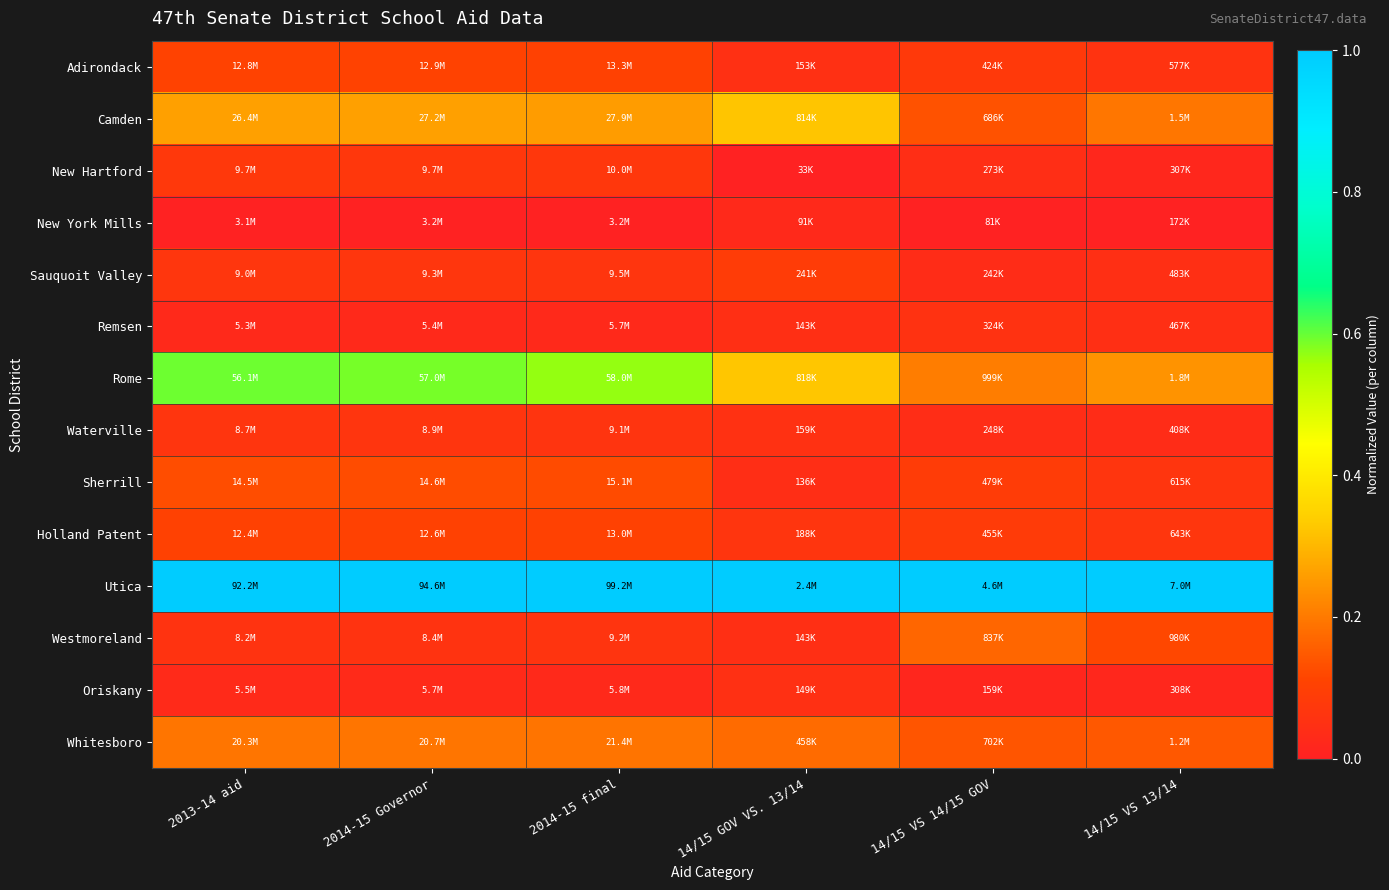

Reading right to left, extract all data points from this chart.

Adirondack: 14/15 VS 13/14=0.1	14/15 VS 14/15 GOV=0.1	14/15 GOV VS. 13/14=0.0	2014-15 final=0.1	2014-15 Governor=0.1	2013-14 aid=0.1
Camden: 14/15 VS 13/14=0.2	14/15 VS 14/15 GOV=0.1	14/15 GOV VS. 13/14=0.3	2014-15 final=0.3	2014-15 Governor=0.3	2013-14 aid=0.3
New Hartford: 14/15 VS 13/14=0.0	14/15 VS 14/15 GOV=0.0	14/15 GOV VS. 13/14=0.0	2014-15 final=0.1	2014-15 Governor=0.1	2013-14 aid=0.1
New York Mills: 14/15 VS 13/14=0.0	14/15 VS 14/15 GOV=0.0	14/15 GOV VS. 13/14=0.0	2014-15 final=0.0	2014-15 Governor=0.0	2013-14 aid=0.0
Sauquoit Valley: 14/15 VS 13/14=0.0	14/15 VS 14/15 GOV=0.0	14/15 GOV VS. 13/14=0.1	2014-15 final=0.1	2014-15 Governor=0.1	2013-14 aid=0.1
Remsen: 14/15 VS 13/14=0.0	14/15 VS 14/15 GOV=0.1	14/15 GOV VS. 13/14=0.0	2014-15 final=0.0	2014-15 Governor=0.0	2013-14 aid=0.0
Rome: 14/15 VS 13/14=0.2	14/15 VS 14/15 GOV=0.2	14/15 GOV VS. 13/14=0.3	2014-15 final=0.6	2014-15 Governor=0.6	2013-14 aid=0.6
Waterville: 14/15 VS 13/14=0.0	14/15 VS 14/15 GOV=0.0	14/15 GOV VS. 13/14=0.1	2014-15 final=0.1	2014-15 Governor=0.1	2013-14 aid=0.1
Sherrill: 14/15 VS 13/14=0.1	14/15 VS 14/15 GOV=0.1	14/15 GOV VS. 13/14=0.0	2014-15 final=0.1	2014-15 Governor=0.1	2013-14 aid=0.1
Holland Patent: 14/15 VS 13/14=0.1	14/15 VS 14/15 GOV=0.1	14/15 GOV VS. 13/14=0.1	2014-15 final=0.1	2014-15 Governor=0.1	2013-14 aid=0.1
Utica: 14/15 VS 13/14=1.0	14/15 VS 14/15 GOV=1.0	14/15 GOV VS. 13/14=1.0	2014-15 final=1.0	2014-15 Governor=1.0	2013-14 aid=1.0
Westmoreland: 14/15 VS 13/14=0.1	14/15 VS 14/15 GOV=0.2	14/15 GOV VS. 13/14=0.0	2014-15 final=0.1	2014-15 Governor=0.1	2013-14 aid=0.1
Oriskany: 14/15 VS 13/14=0.0	14/15 VS 14/15 GOV=0.0	14/15 GOV VS. 13/14=0.0	2014-15 final=0.0	2014-15 Governor=0.0	2013-14 aid=0.0
Whitesboro: 14/15 VS 13/14=0.1	14/15 VS 14/15 GOV=0.1	14/15 GOV VS. 13/14=0.2	2014-15 final=0.2	2014-15 Governor=0.2	2013-14 aid=0.2